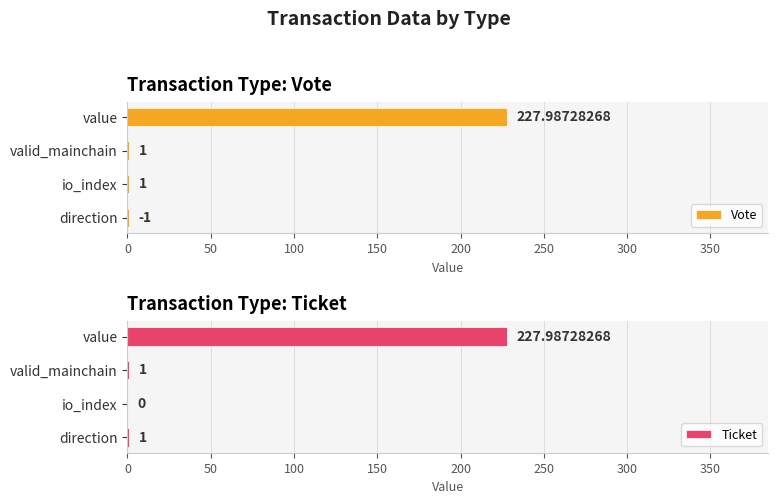

What is the sum of all Vote values?

231.0